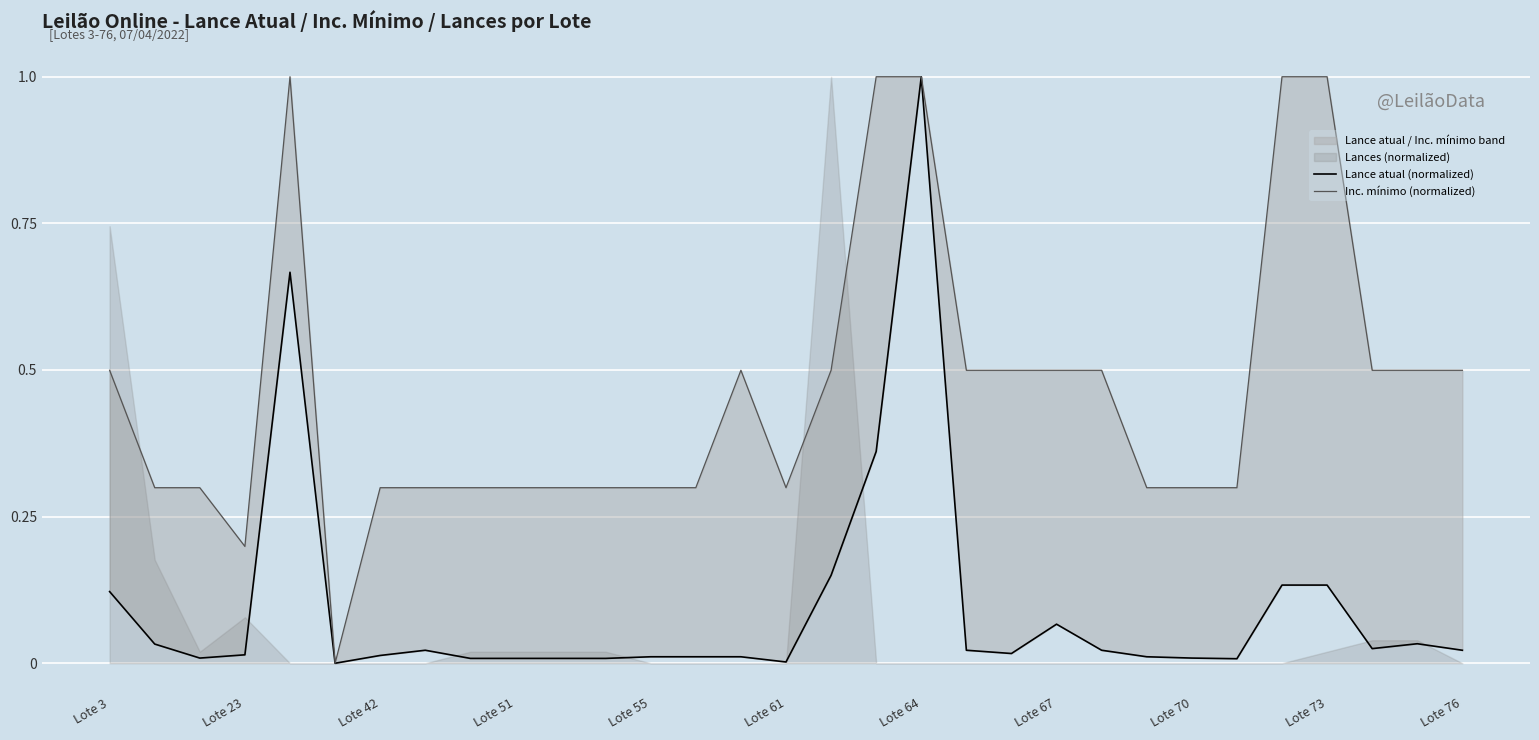

What is the difference between the highest and lowest values at Lote 70?

0.3